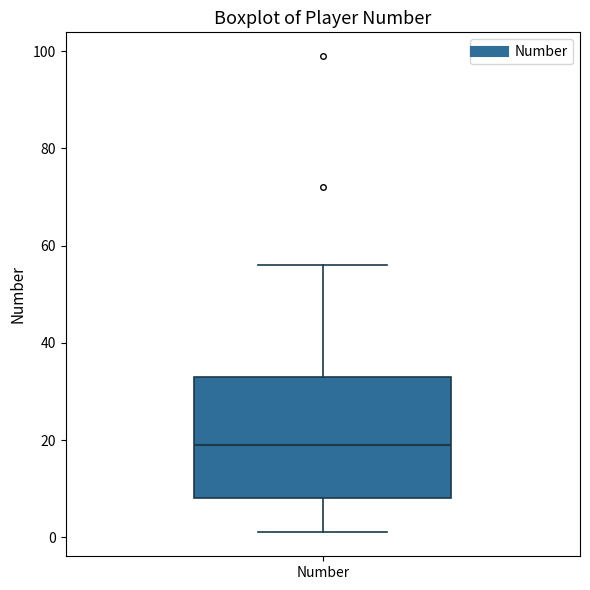

Read this box plot against the y-axis: the position of the median line, the range covered by the box, and the ends of both whiskers. The values are not printed on the chart, so give them approximately, as read against the axis.

median 20, box 8 to 34, whiskers 2 to 56